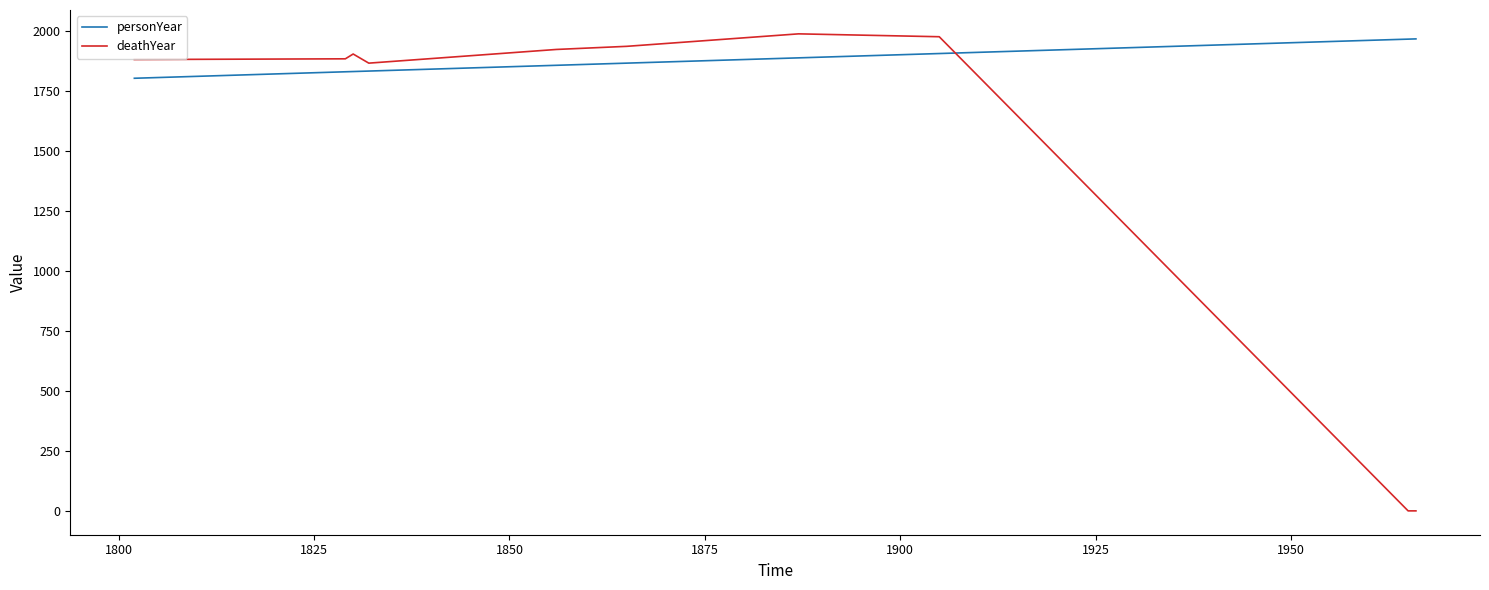

Which series has the largest range (max minus min)?

deathYear